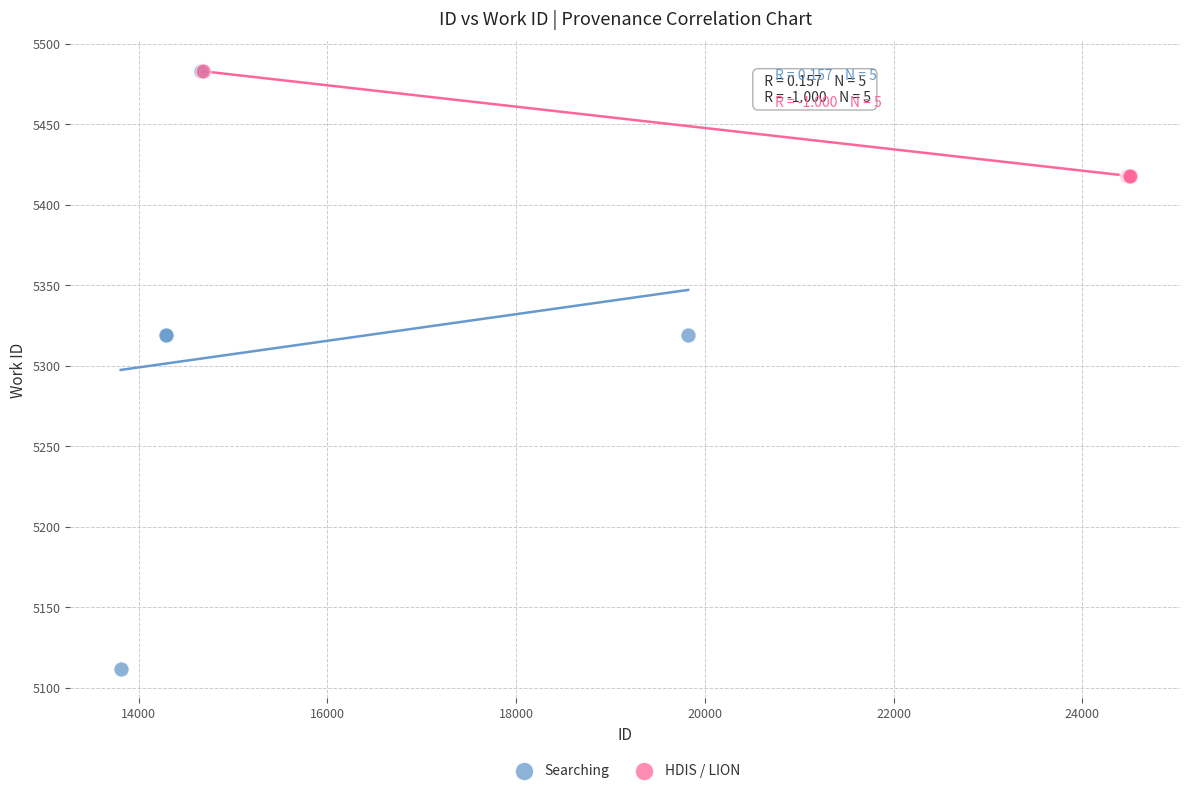

What are all the series names shown in the legend?

Searching, HDIS / LION